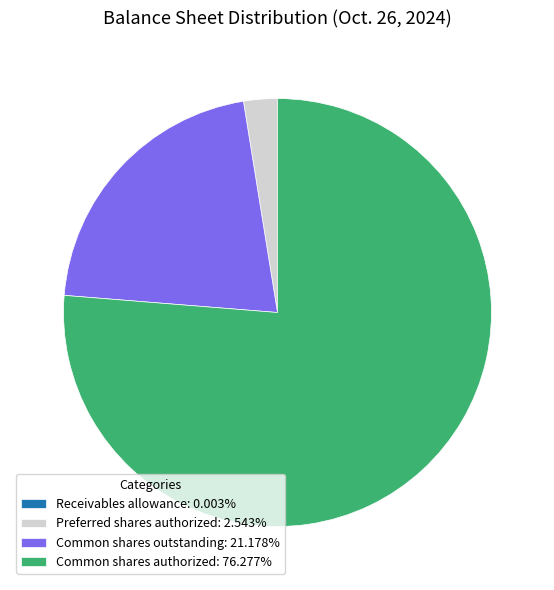

Approximately how many times larger is the value at Common shares outstanding: 21.178% compared to Preferred shares authorized: 2.543%?

8.3